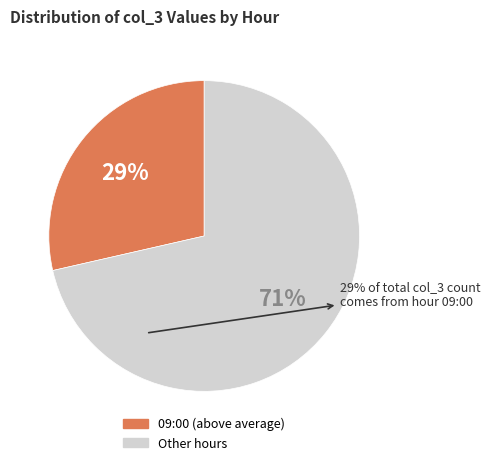

Does any single category account for the majority?

Yes